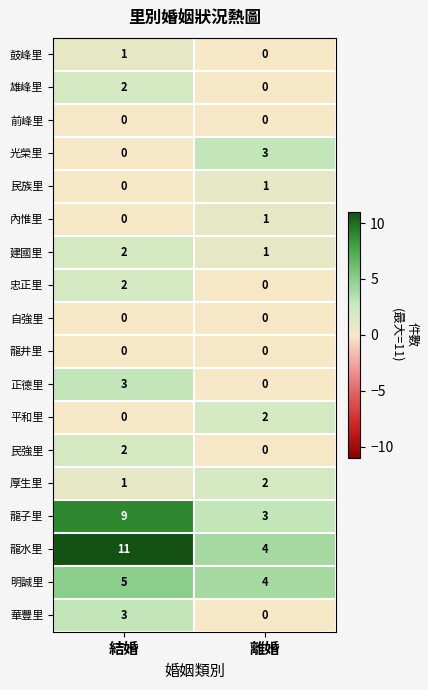

Which category has the lowest value in the 鼓峰里 series?

離婚